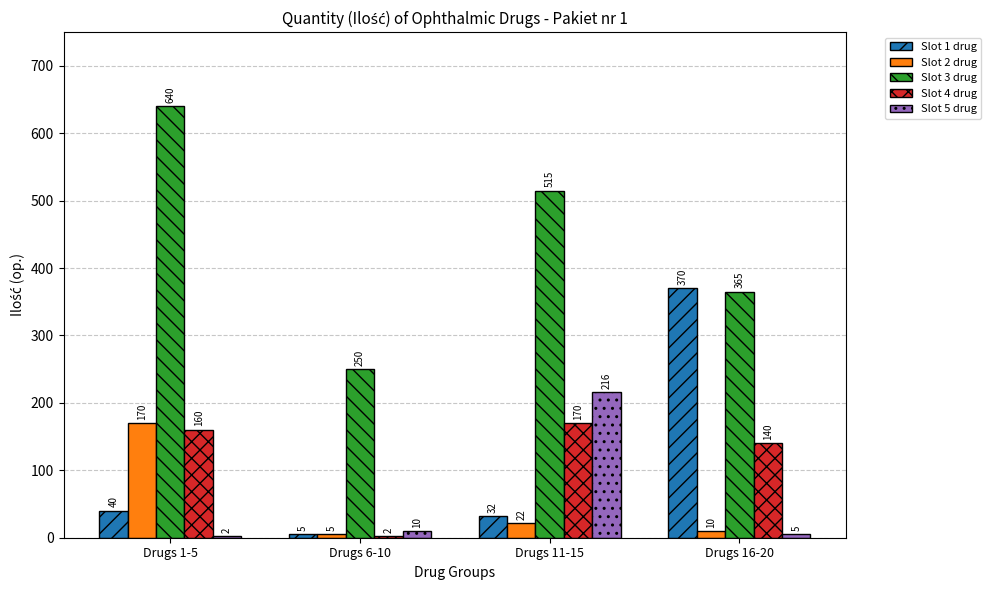

What is the approximate value of Slot 3 drug at Drugs 11-15?

515